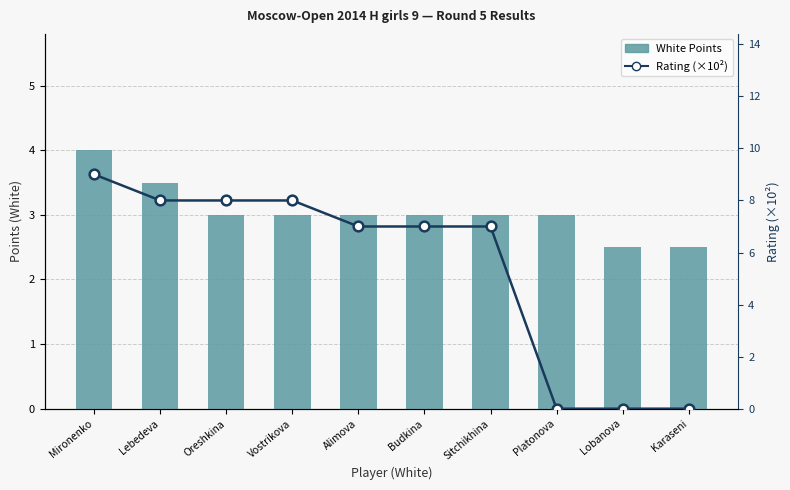

Rank the categories by White Points value from highest to lowest.

Mironenko, Lebedeva, Oreshkina, Vostrikova, Alimova, Budkina, Sitchikhina, Platonova, Lobanova, Karaseni